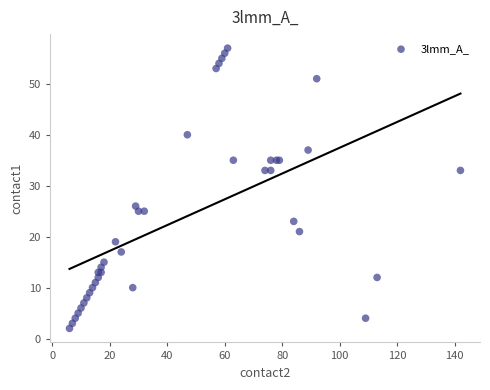

What Y value in the scatter plot is closest to 29?

26